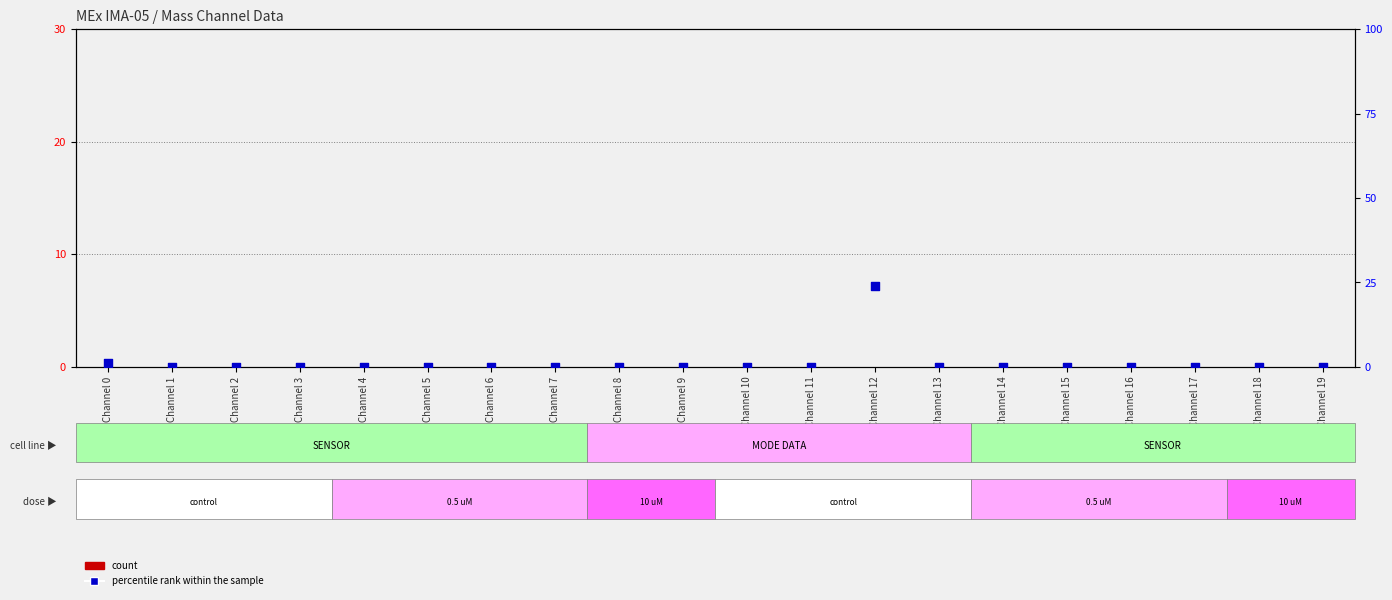

Which series has the widest spread of Y values?

percentile rank within the sample